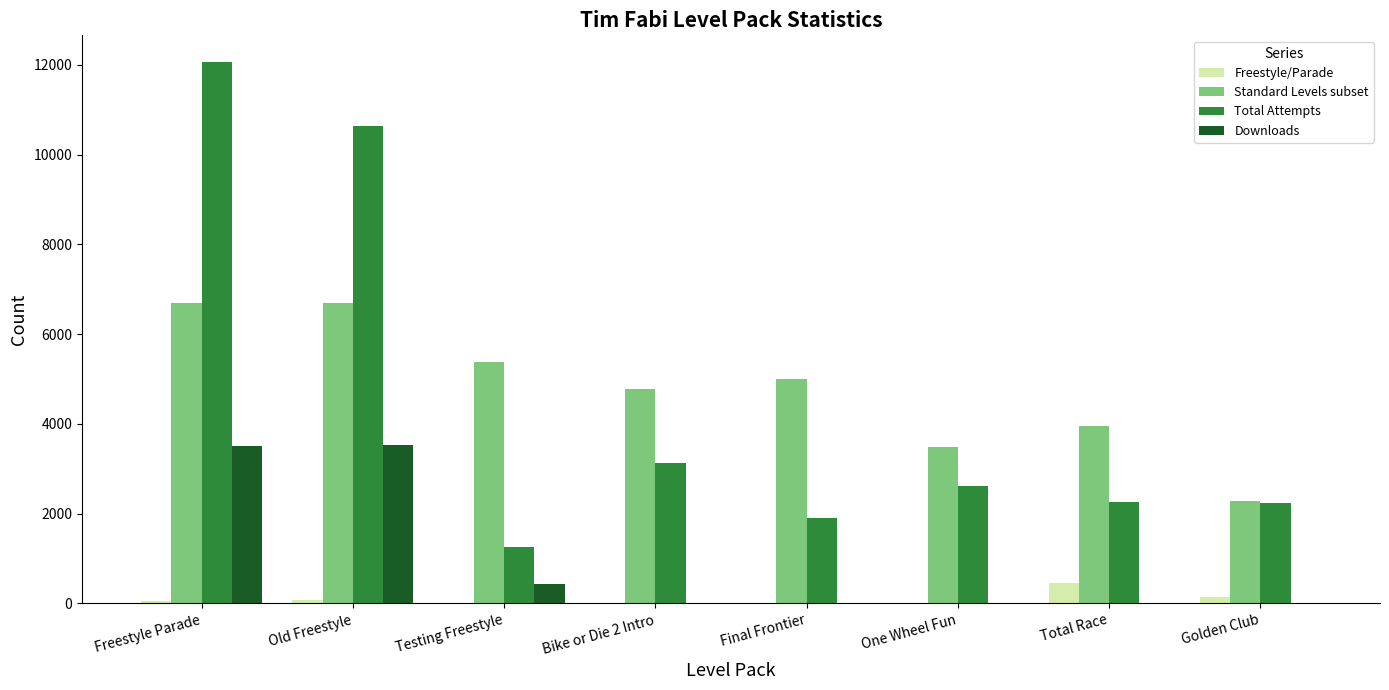

What is the sum of all Freestyle/Parade values?

767